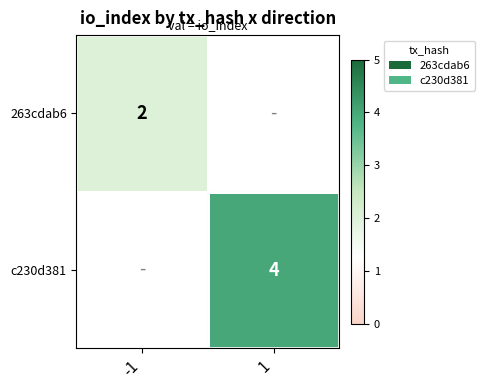

The value of 263cdab6 at -1 is 2. True or false?

True